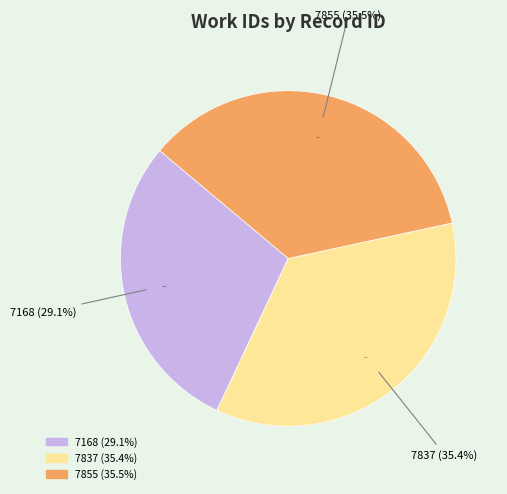

To the nearest percent, what is the difference between the 7168 and 7855 slice percentages?

6%